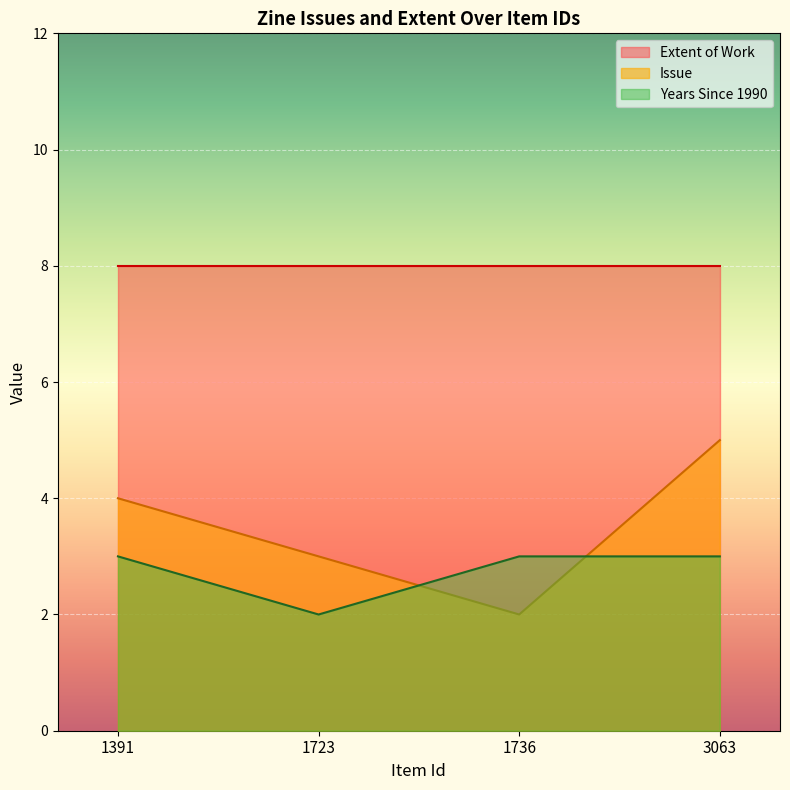

Is it true that Issue equals 3 at 1736?

False